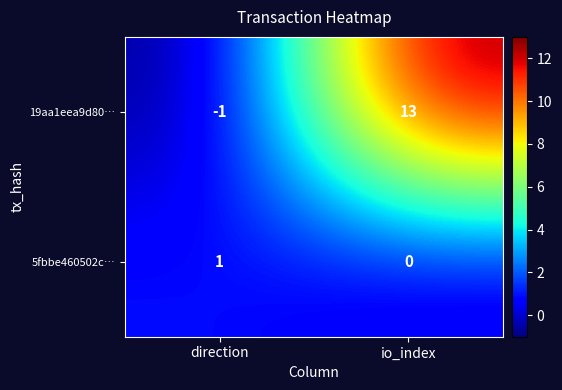

Which category has the lowest value across all series?

direction